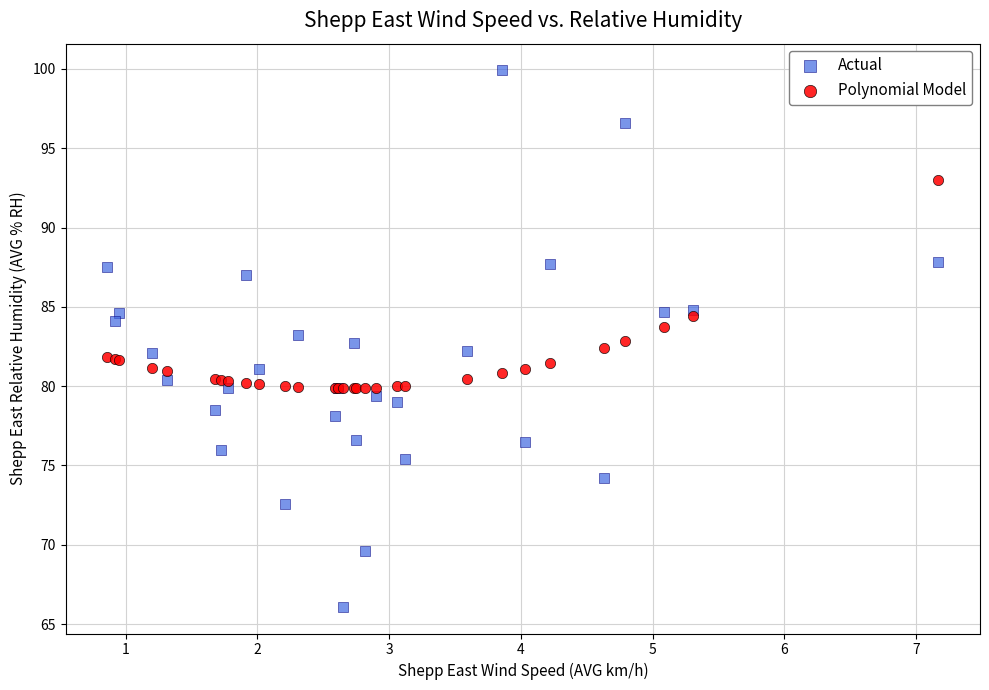

Which series has the largest Y range (max minus min)?

Actual